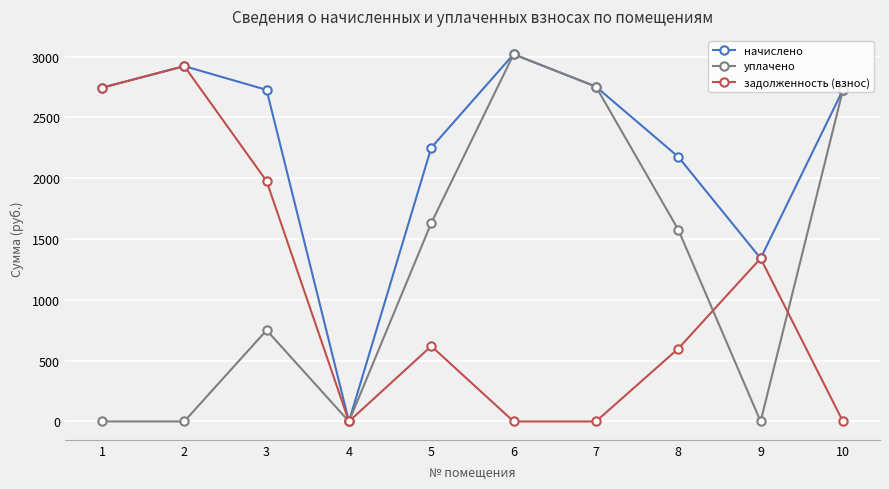

The начислено series shows 3019.2 at 6. True or false?

True